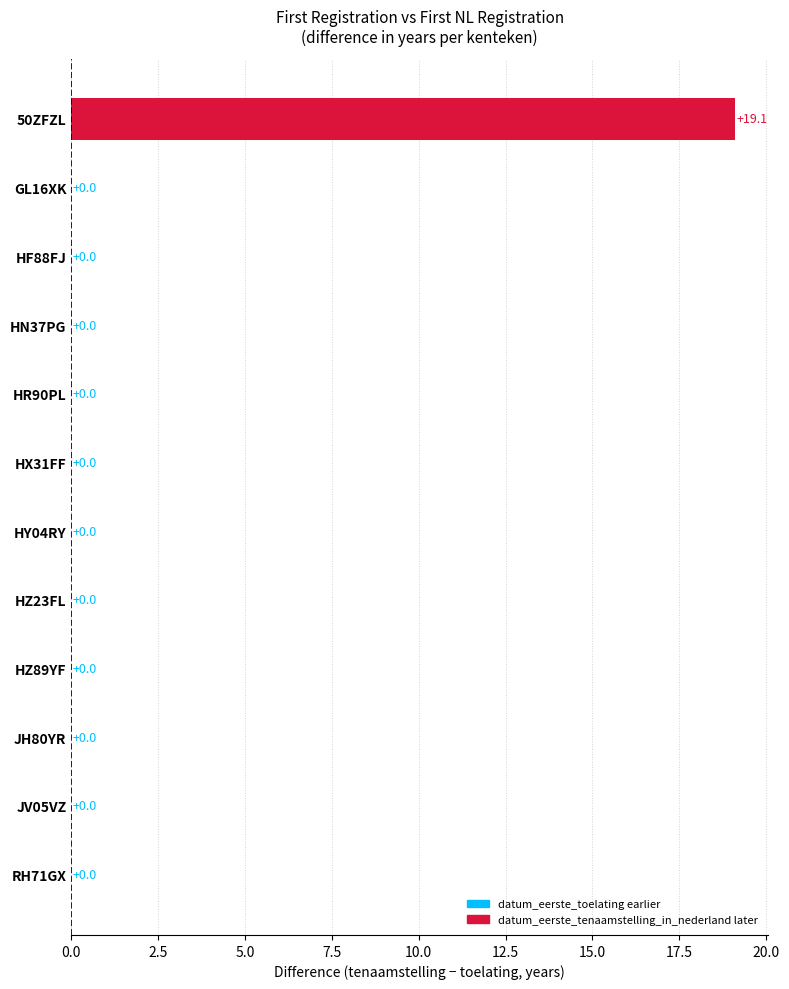

What is the sum of all values?

19.1